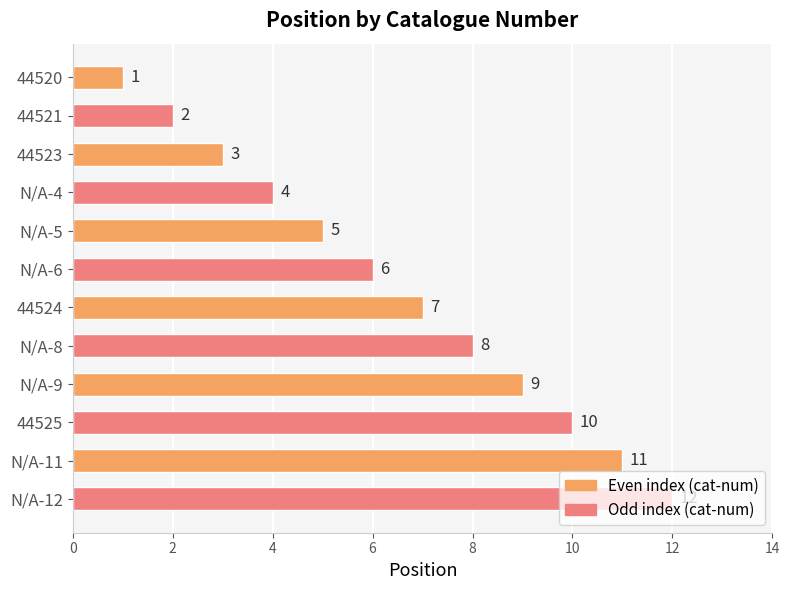

The value at N/A-5 is 5. True or false?

True